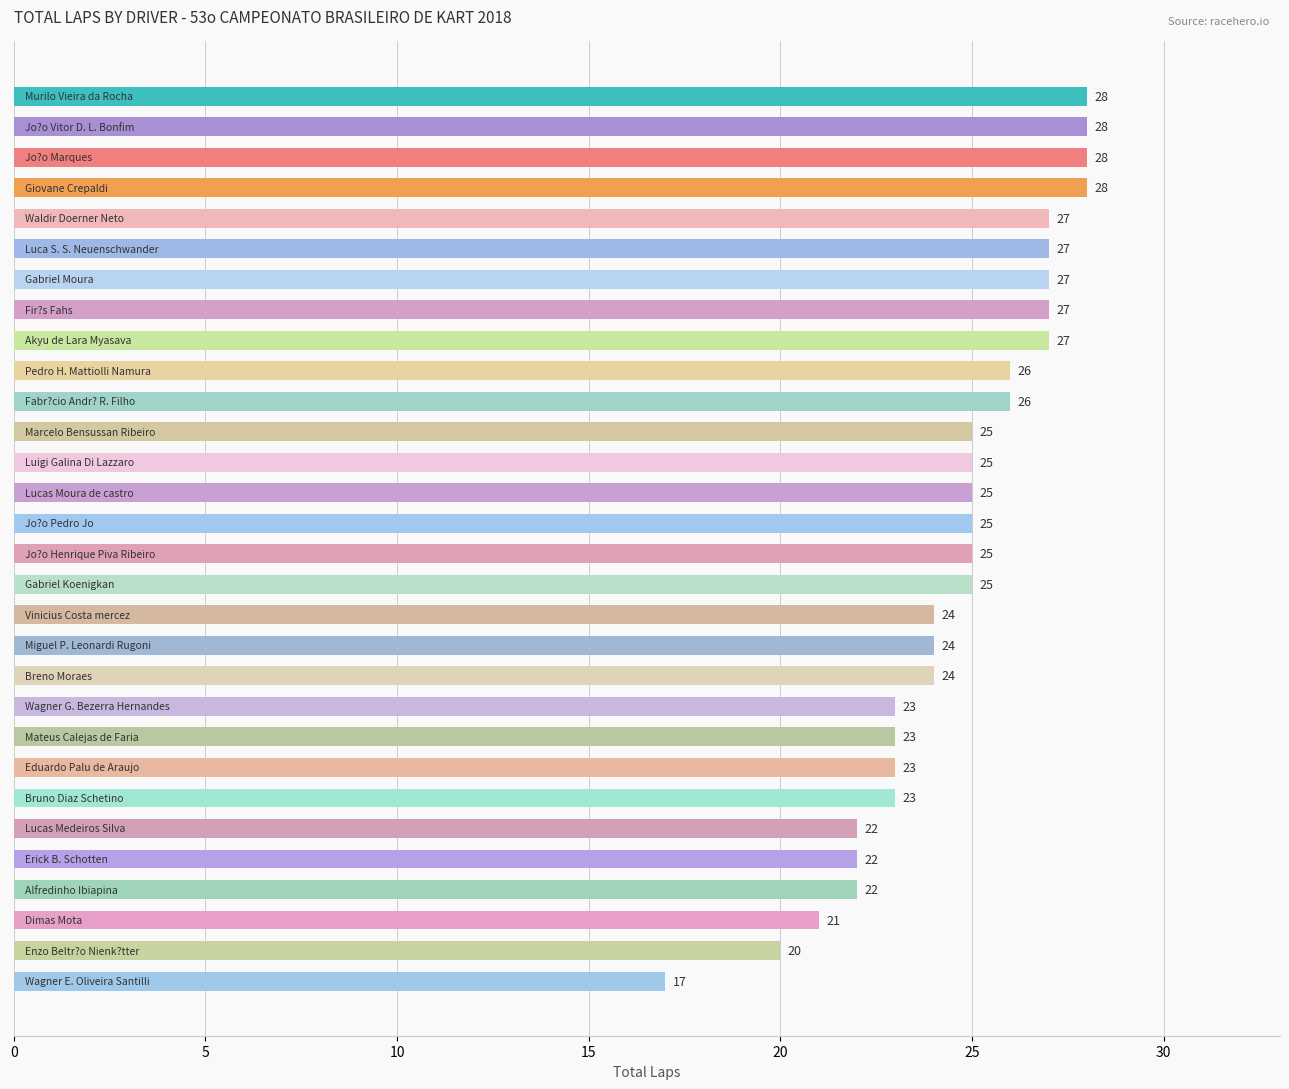

What is the difference between the maximum and minimum values?

11